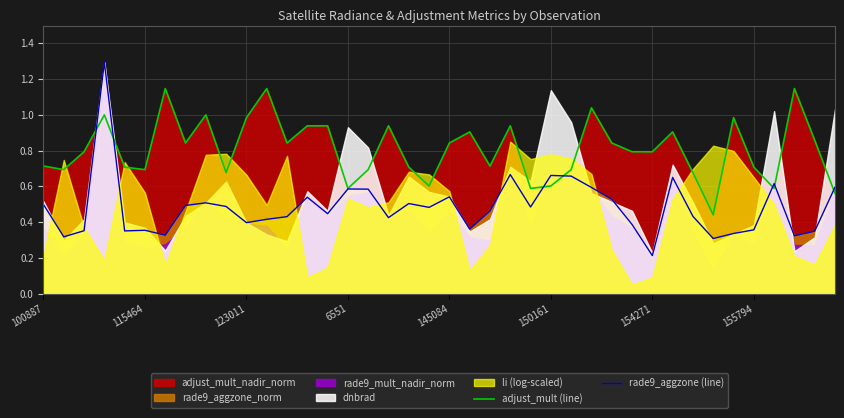

Which category has the lowest value in the rade9_aggzone (line) series?

154271